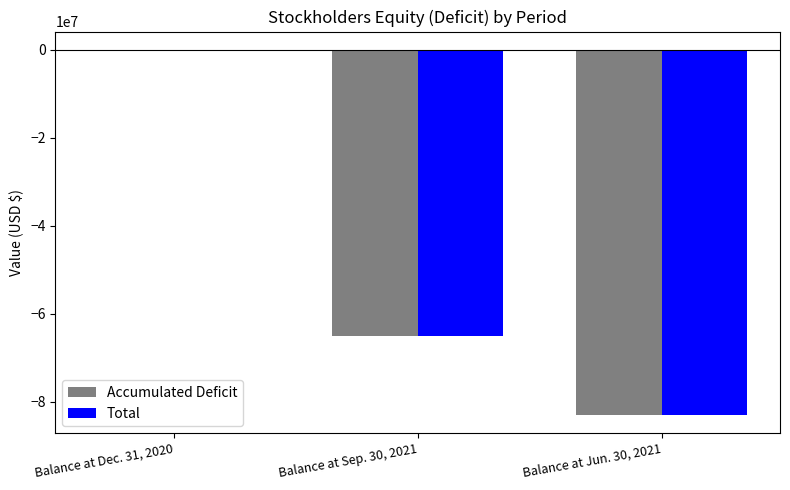

Where is Accumulated Deficit nearest to the value -41492050?

Balance at Sep. 30, 2021